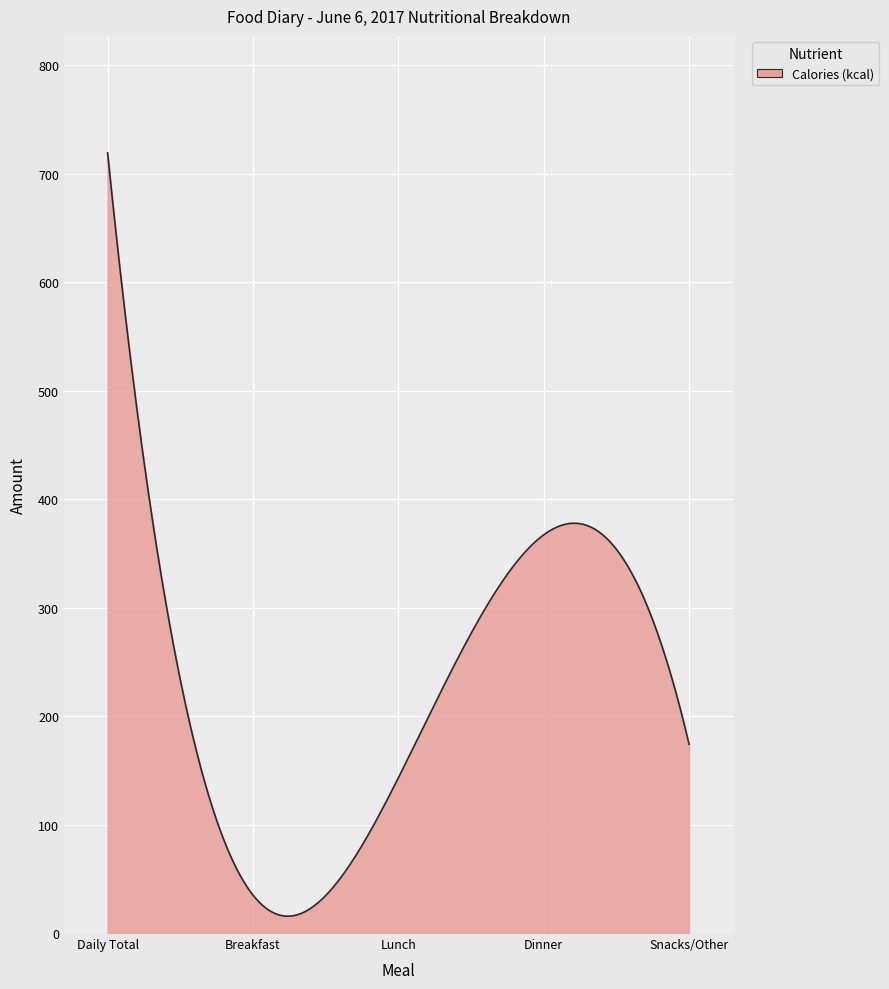

What is the maximum value shown in the chart?

719.0